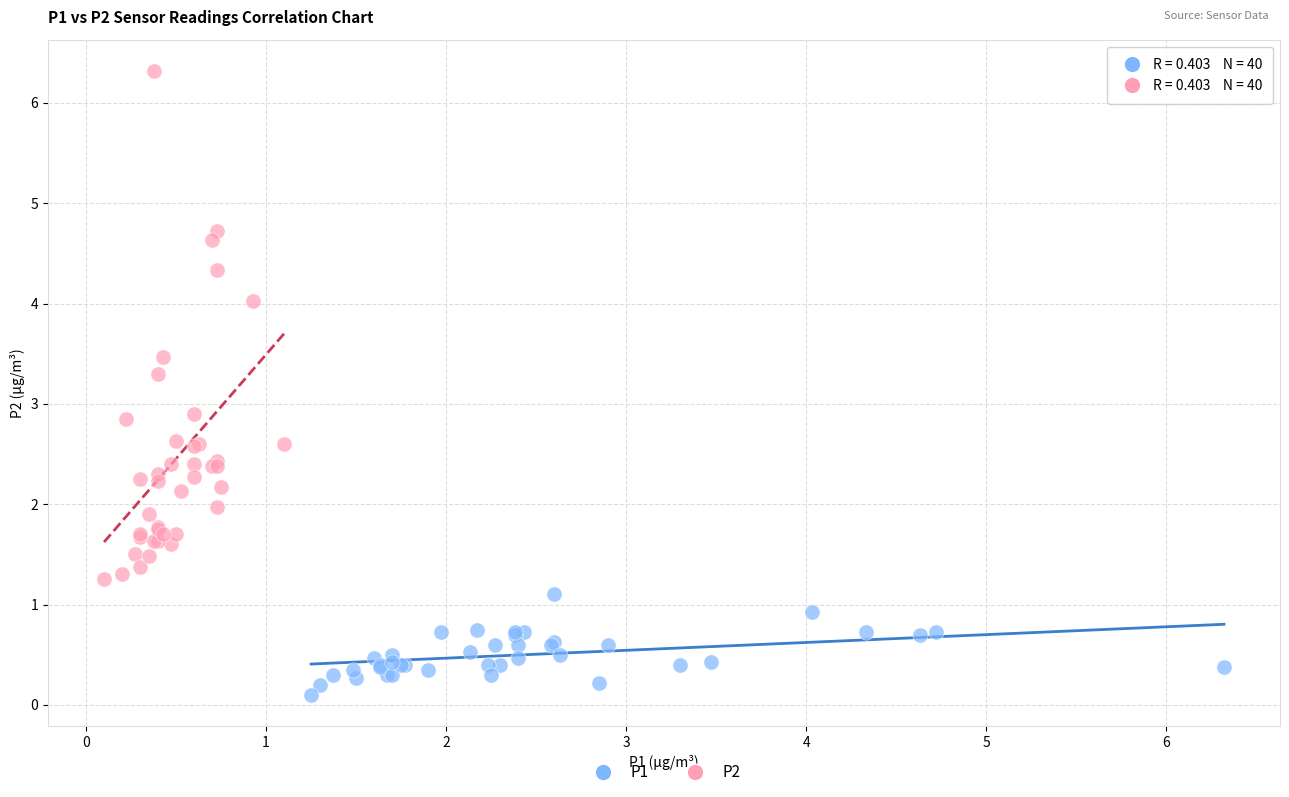

Which series reaches the maximum Y coordinate?

P2